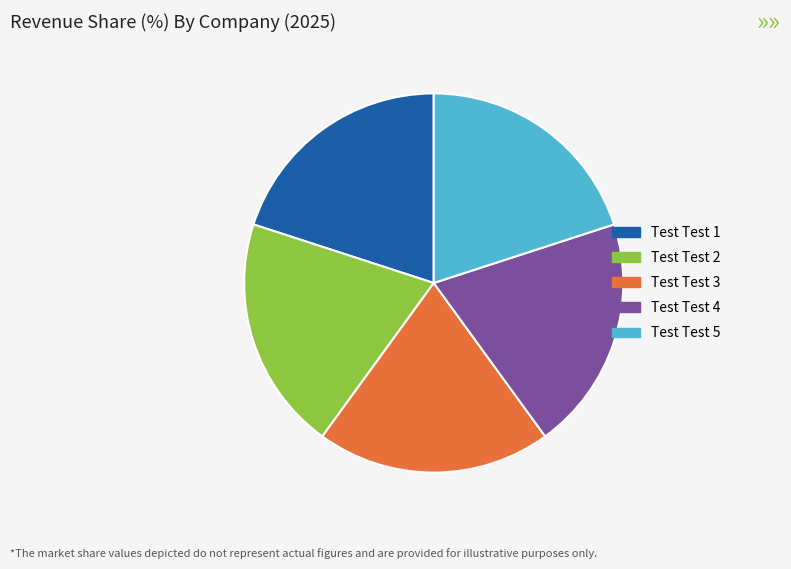

Is it true that Test Test 4 is 9% of the pie?

False